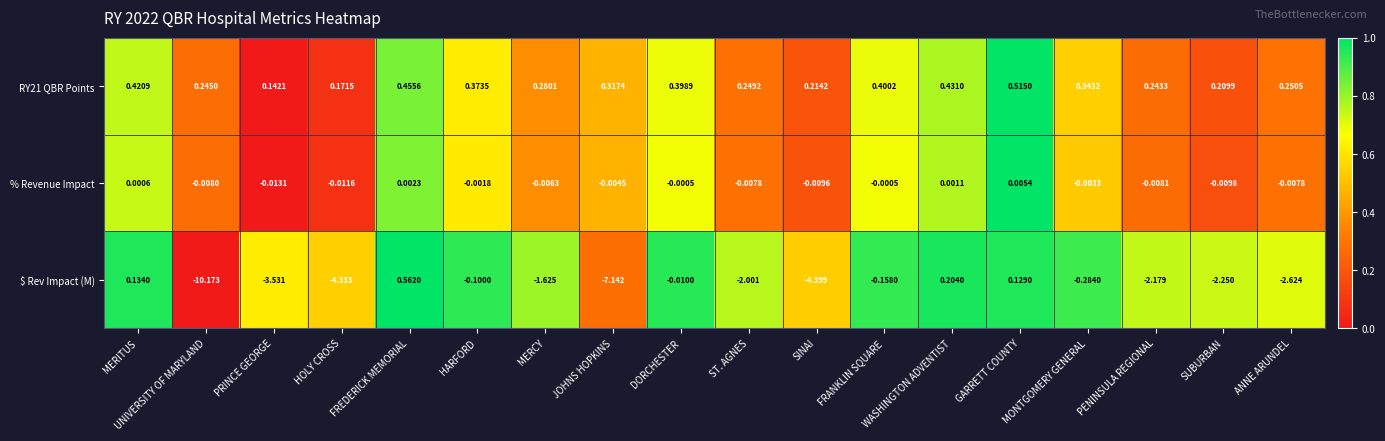

Is the value of $ Rev Impact (M) at FREDERICK MEMORIAL greater than the value of RY21 QBR Points at ANNE ARUNDEL?

Yes